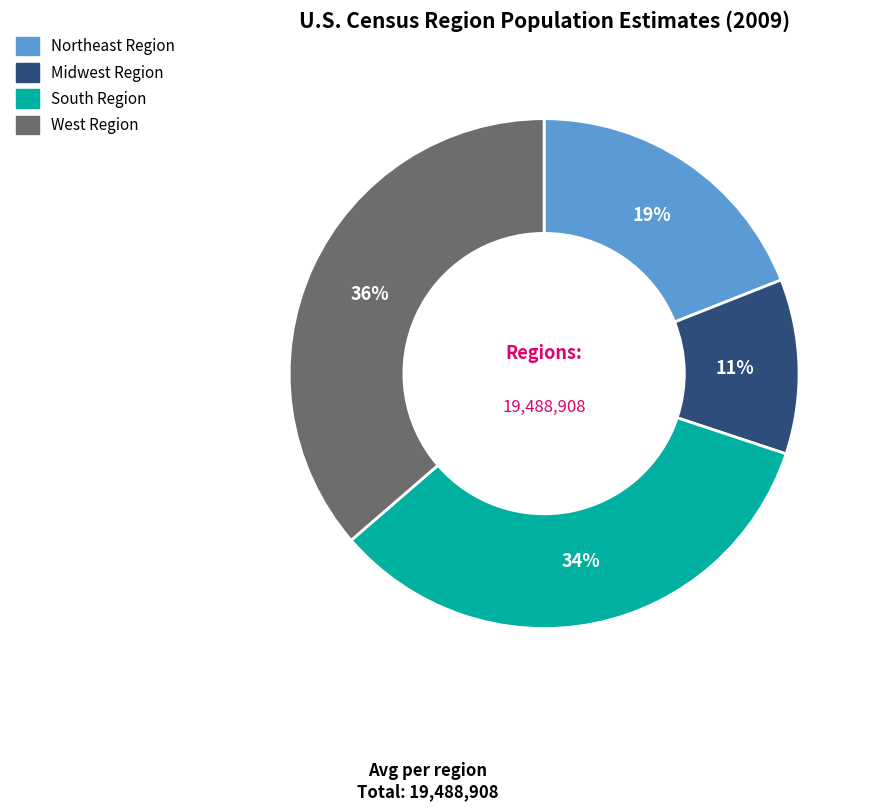

Rank the categories by value from lowest to highest.

Midwest Region, Northeast Region, South Region, West Region